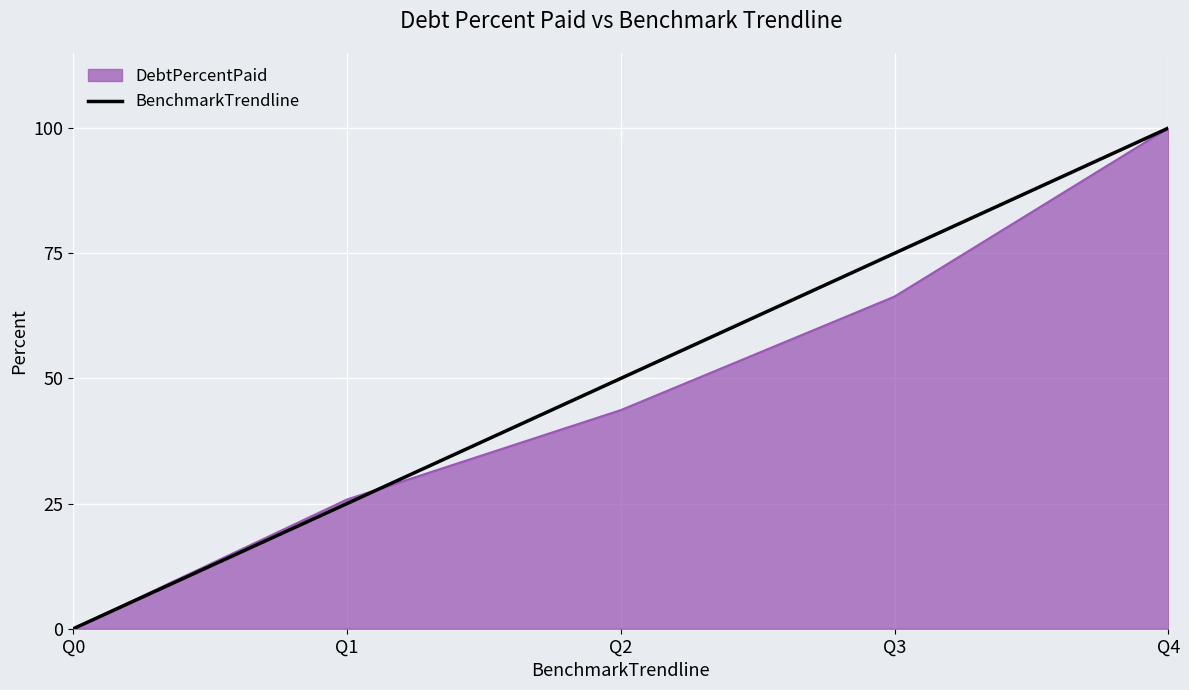

What is the total value across all series at Q1?

50.8